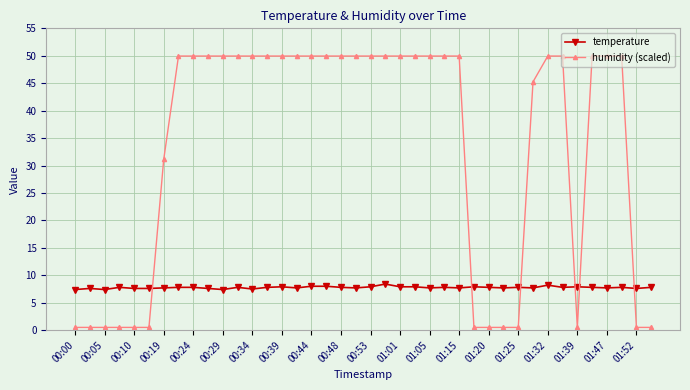

Which series has the widest spread of values?

humidity (scaled)